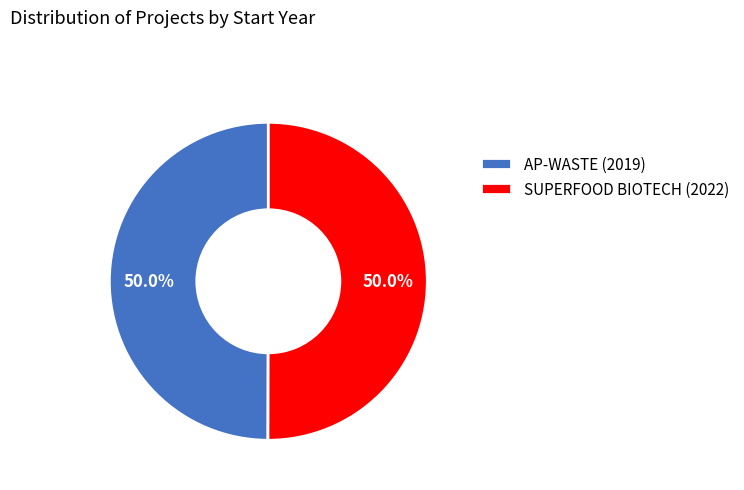

Approximately how many times larger is the value at SUPERFOOD BIOTECH (2022) compared to AP-WASTE (2019)?

1.0